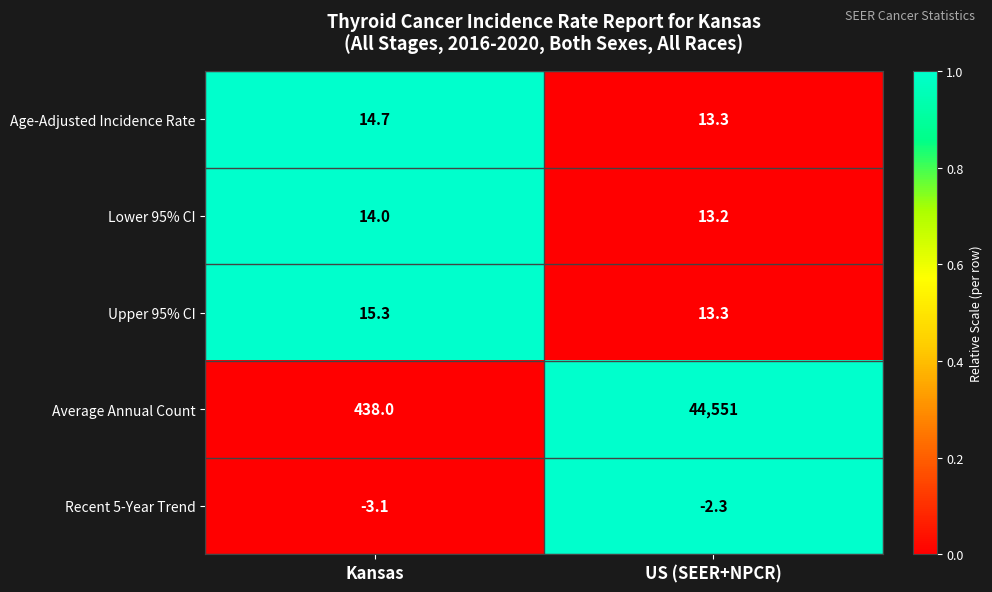

At which category is the sum across all series the highest?

US (SEER+NPCR)